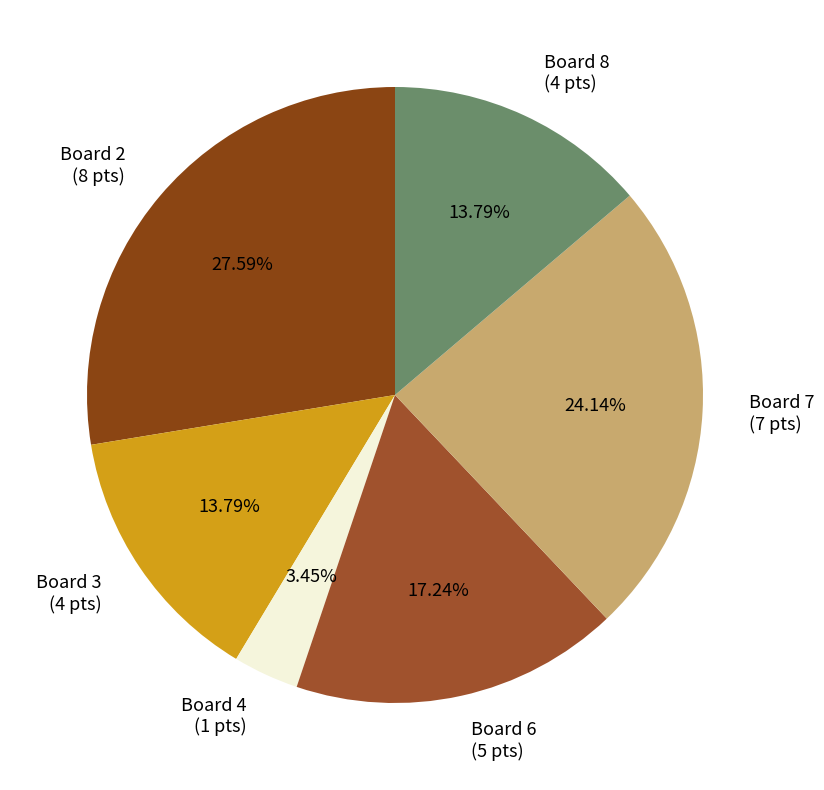

Which has a higher value, Board 6 or Board 2?

Board 2